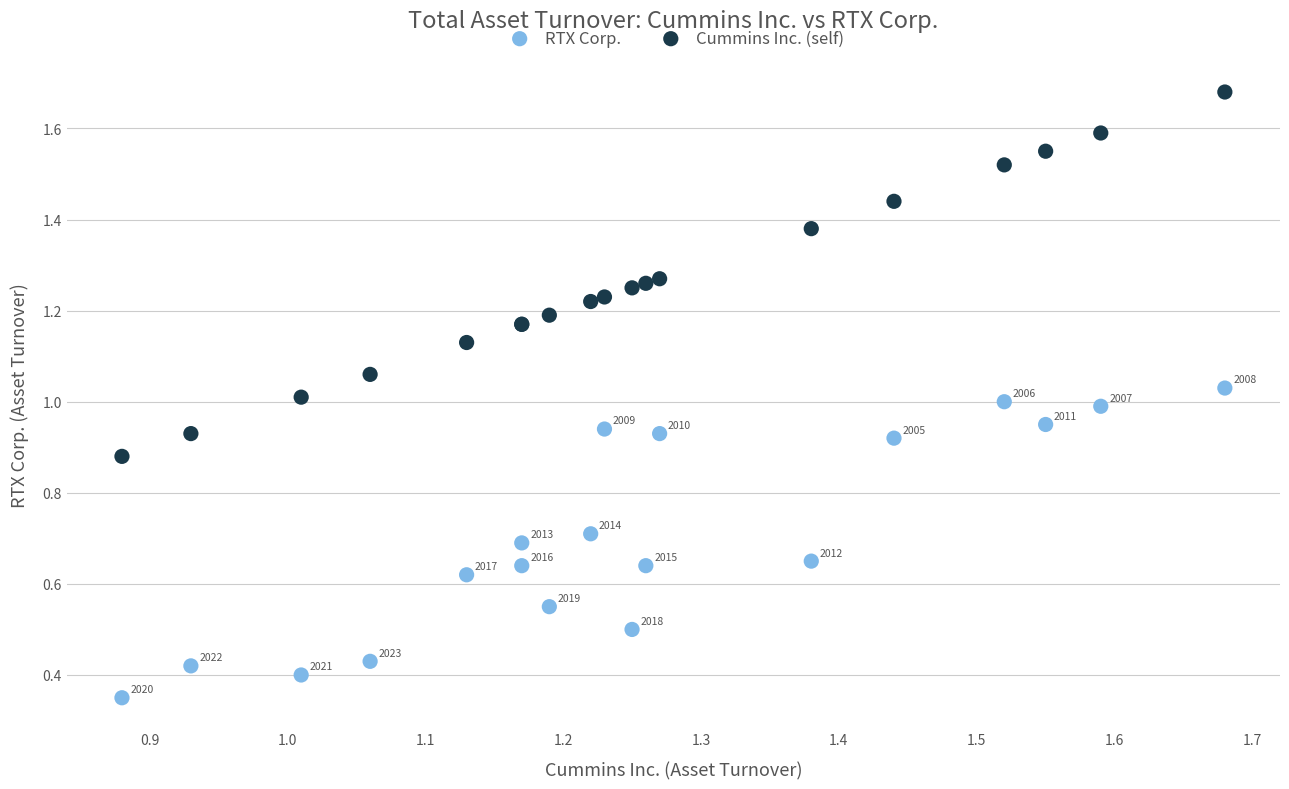

What is the X range (max minus min) for the scatter plot?

0.8